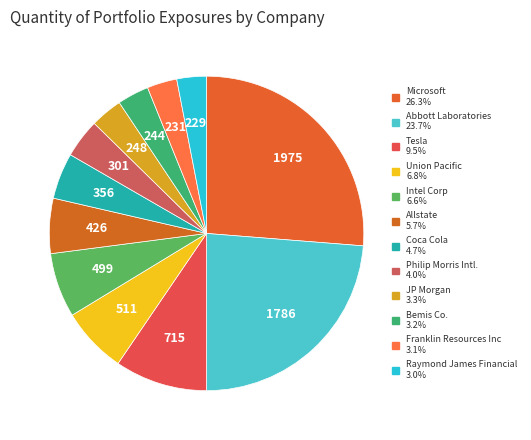

Which category has the smallest portion of the pie?

Raymond James Financial